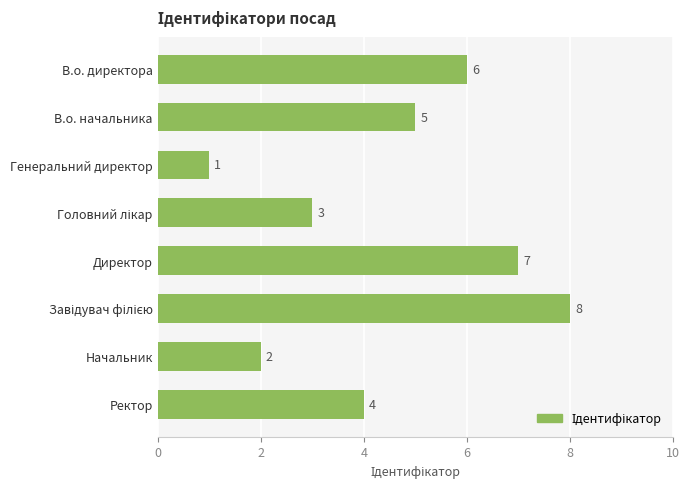

Count the values in the range 3 to 7.

5